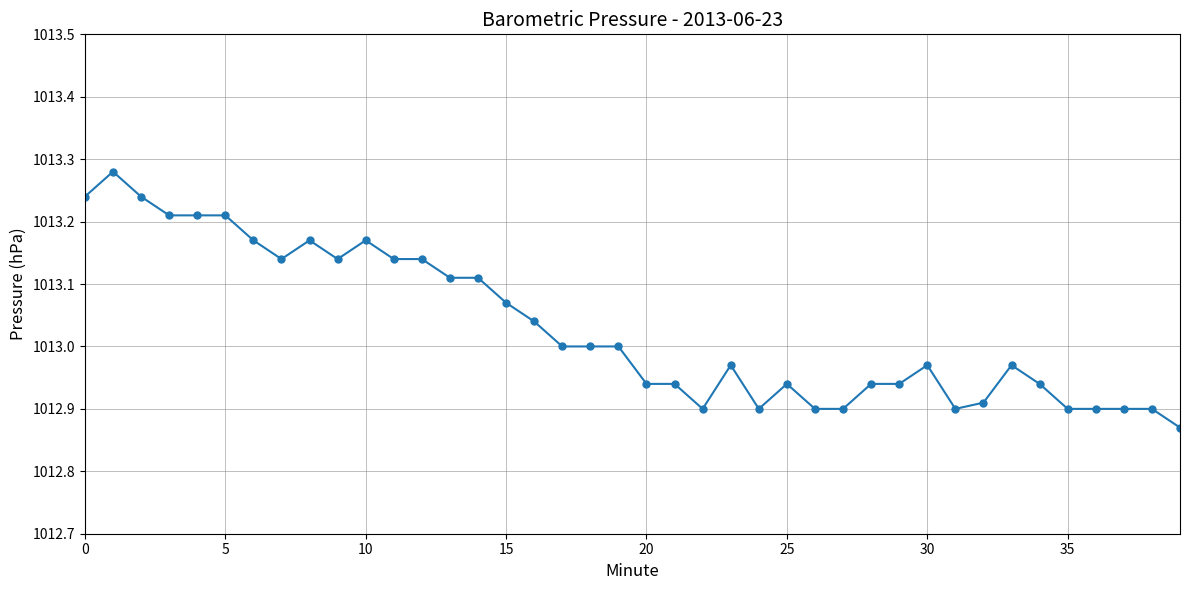

What is the difference between the maximum and minimum values?

0.4